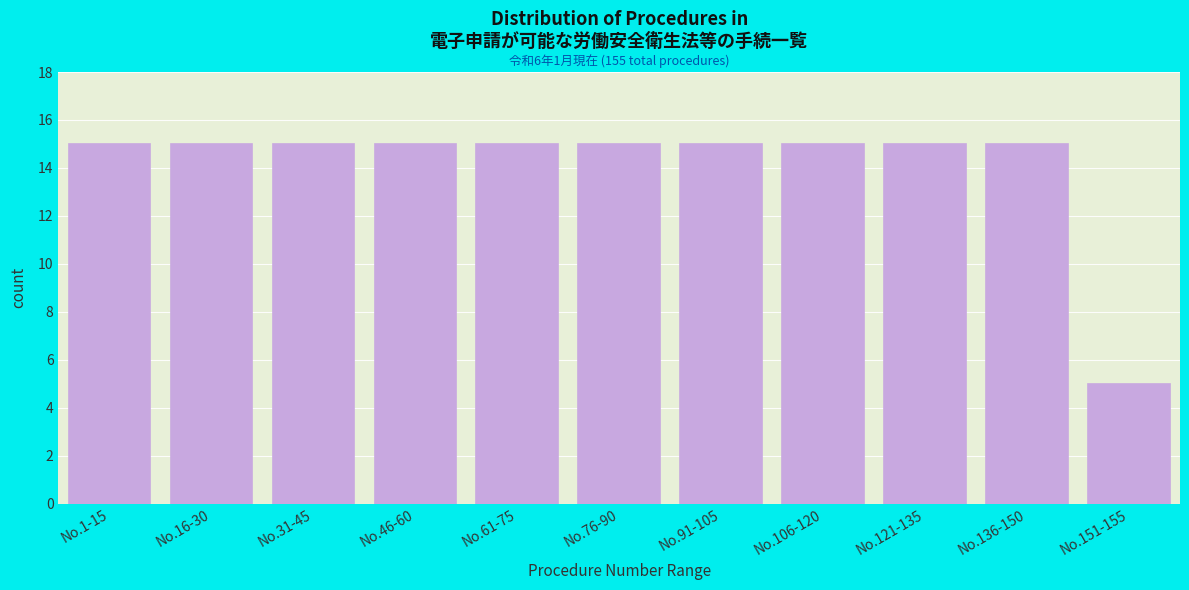

Reading left to right, extract all data points from this chart.

No.1-15=15	No.16-30=15	No.31-45=15	No.46-60=15	No.61-75=15	No.76-90=15	No.91-105=15	No.106-120=15	No.121-135=15	No.136-150=15	No.151-155=5